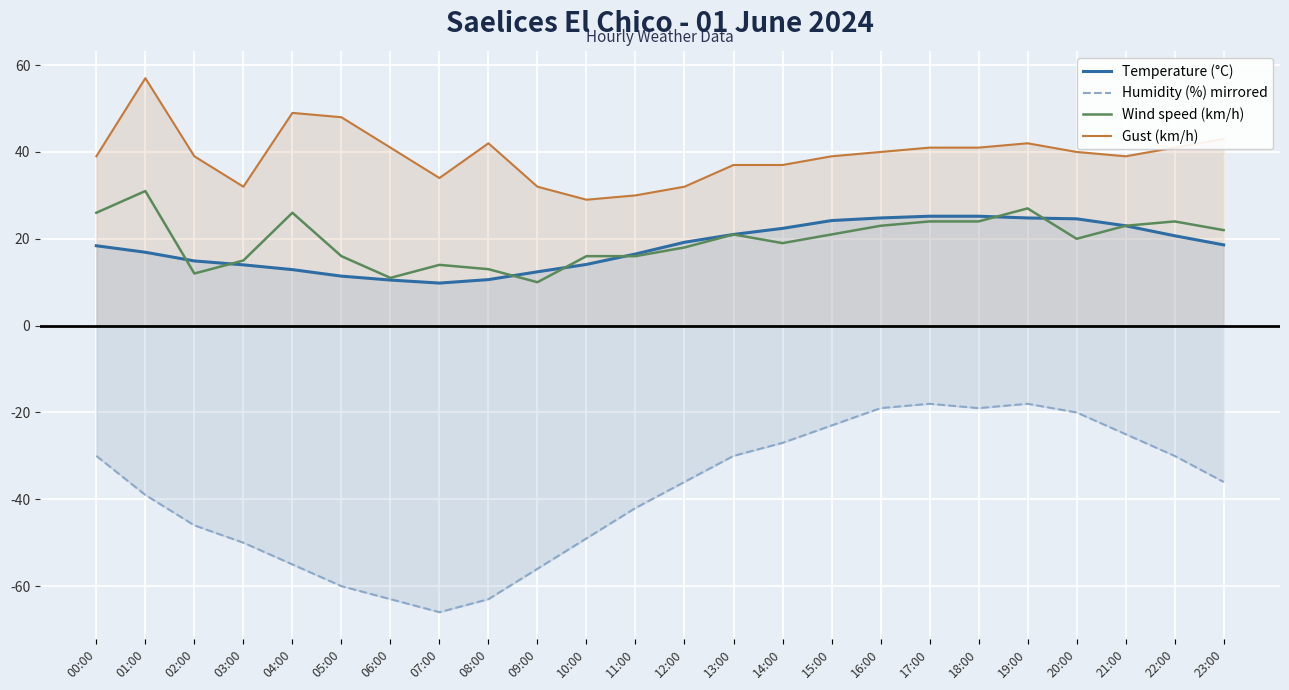

Between 02:00 and 15:00, which series saw the biggest shift?

Humidity (%) mirrored